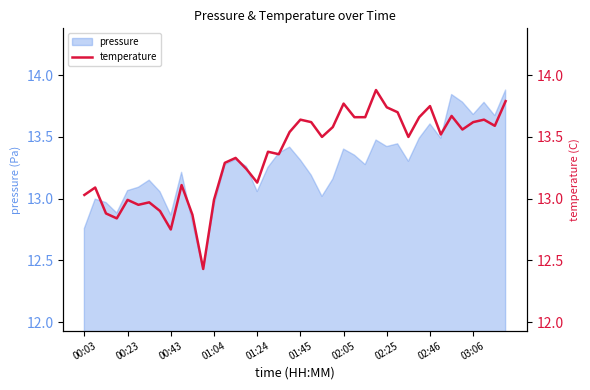

What is the highest value of the pressure series?

13.9